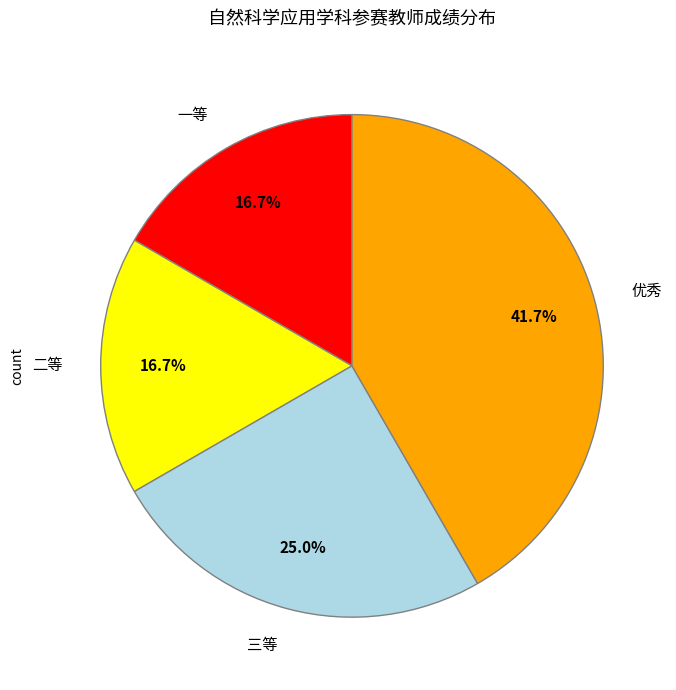

True or false: 一等 accounts for 28% of the total.

False